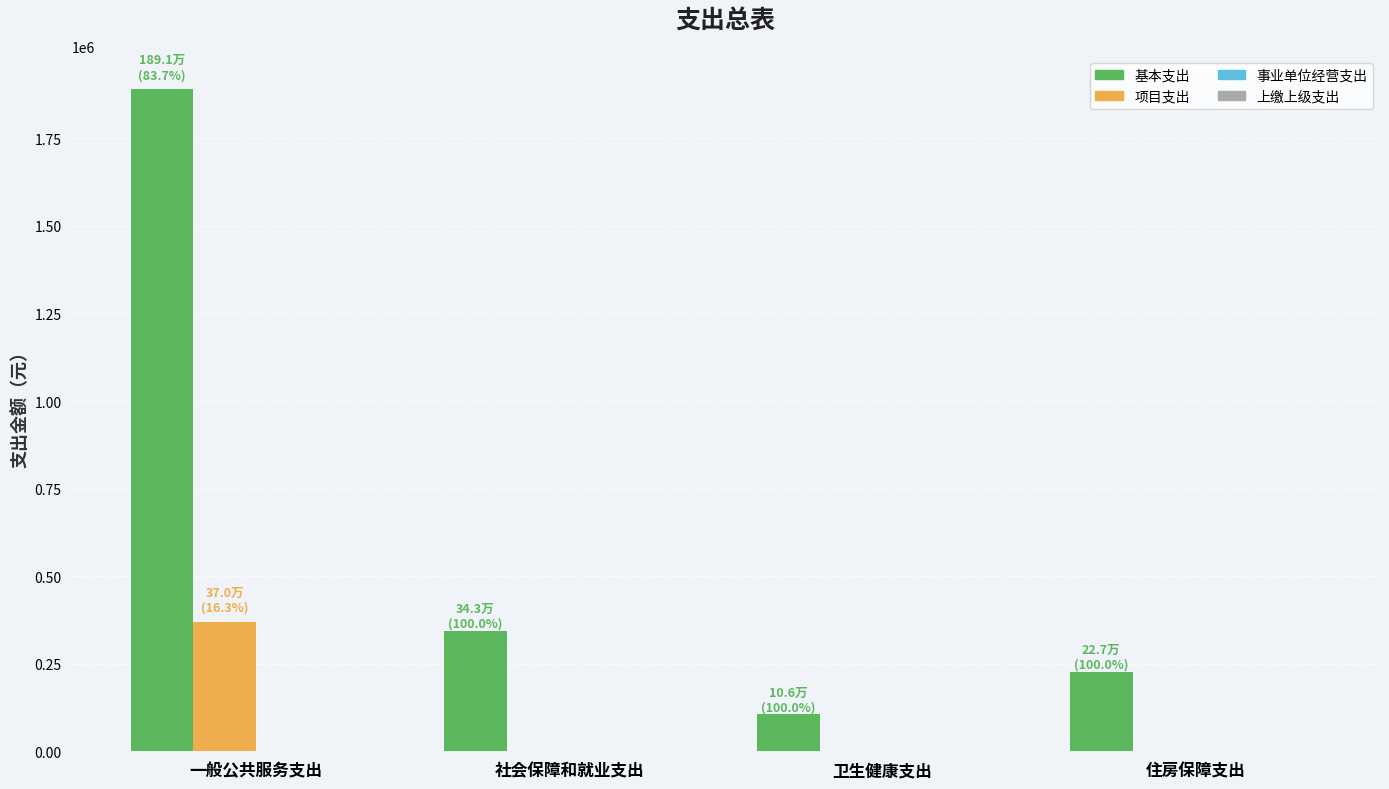

What is the sum of all 项目支出 values?

369512.7